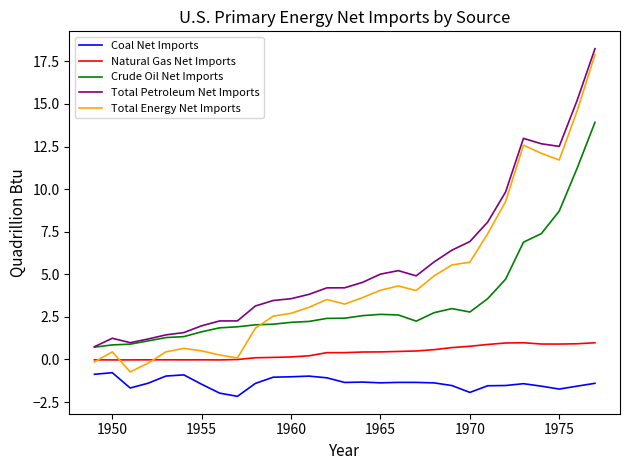

Which series has the widest spread of values?

Total Energy Net Imports